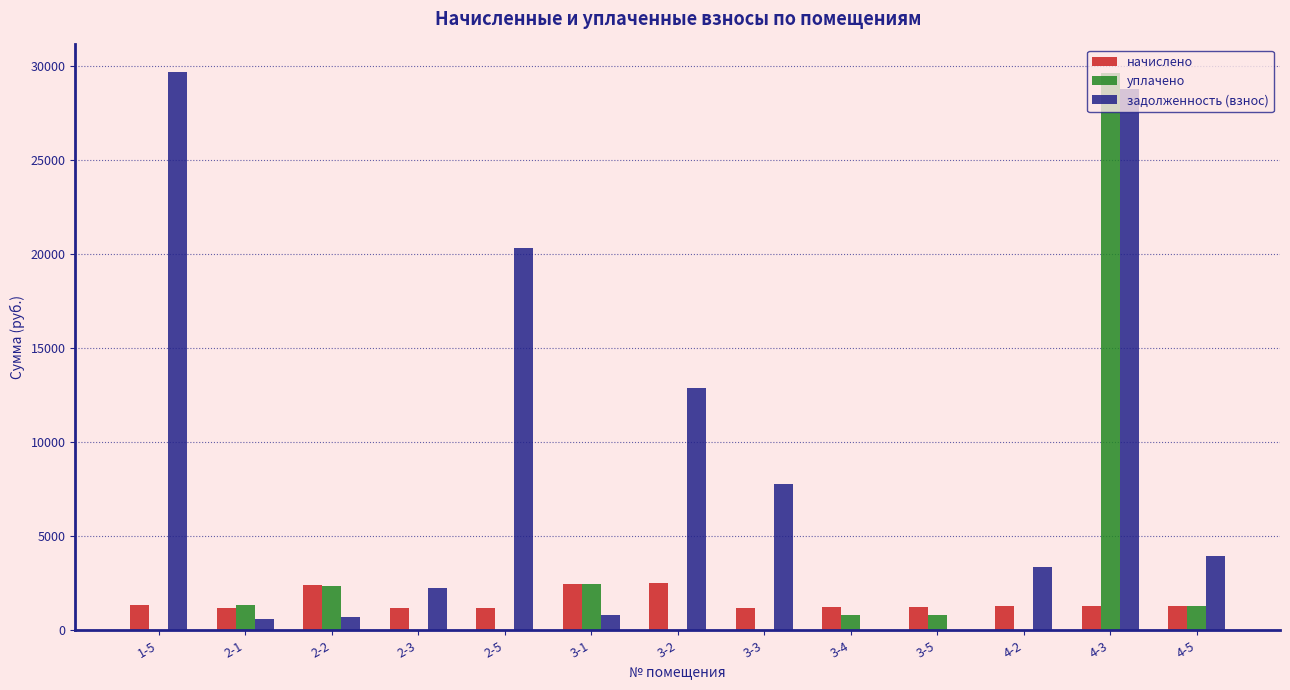

What is the greatest value displayed?

29661.8